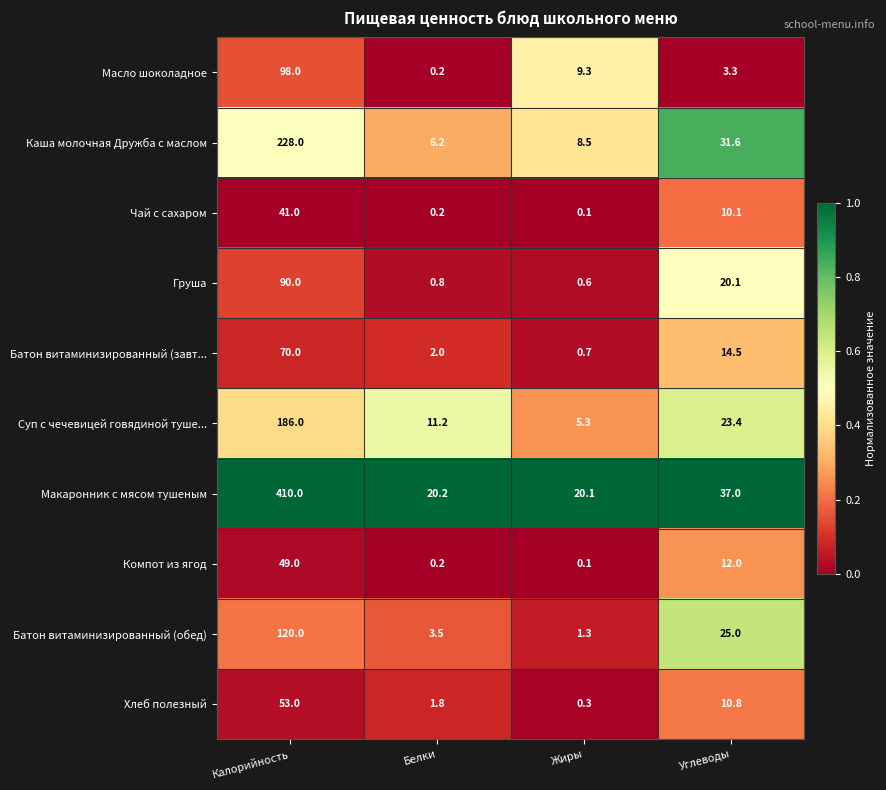

Which series has the largest total across all categories?

Макаронник с мясом тушеным